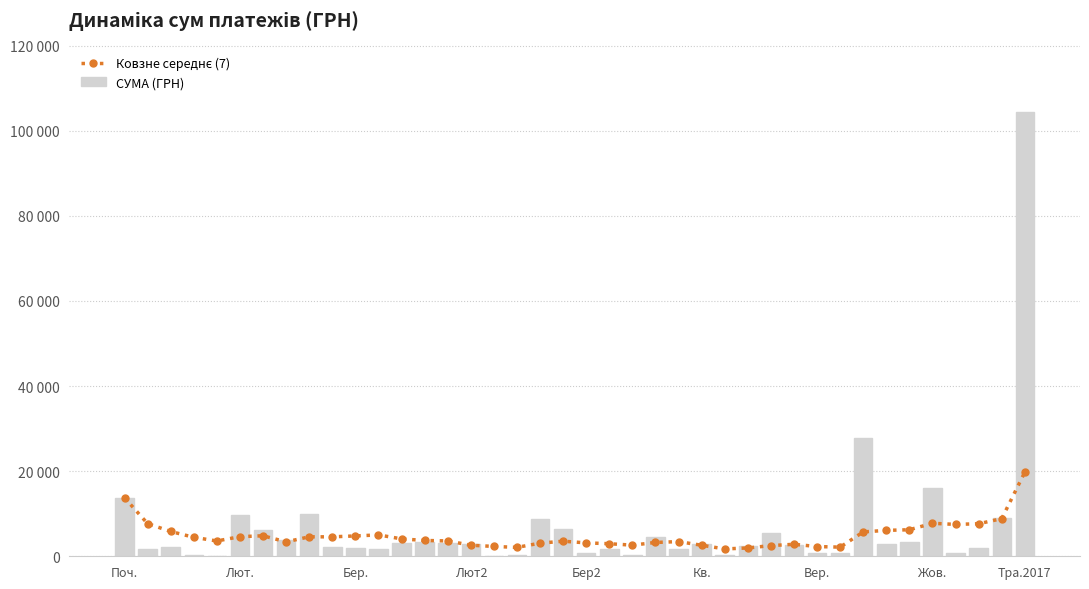

Reading left to right, list all the values displayed in this chart.

Ковзне середнє (7): 13757.5	7681.4	5826.8	4461.4	3596.3	4607.8	4816.8	3391.4	4570.4	4571.3	4781.8	5022.1	4089.0	3714.3	3609.9	2597.5	2311.3	2092.1	3086.7	3540.8	3152.8	2952.5	2612.4	3249.8	3447.8	2592.8	1725.7	1954.8	2510.7	2817.1	2289.1	2147.5	5725.4	6090.2	6235.2	7752.6	7490.3	7649.5	8839.1	19776.3
СУМА (ГРН): 13757.5	1605.4	2117.6	365.3	135.7	9665.3	6070.8	3780.0	9858.3	2123.5	1839.2	1817.8	3133.5	3447.6	3049.2	2771.9	119.7	304.9	8780.2	6312.0	731.7	1647.4	390.7	4581.5	1691.2	2795.0	242.2	2335.6	5538.4	2535.7	885.8	700.0	27840.0	2796.0	3350.4	16160.0	700.0	2000.0	9027.6	104400.0